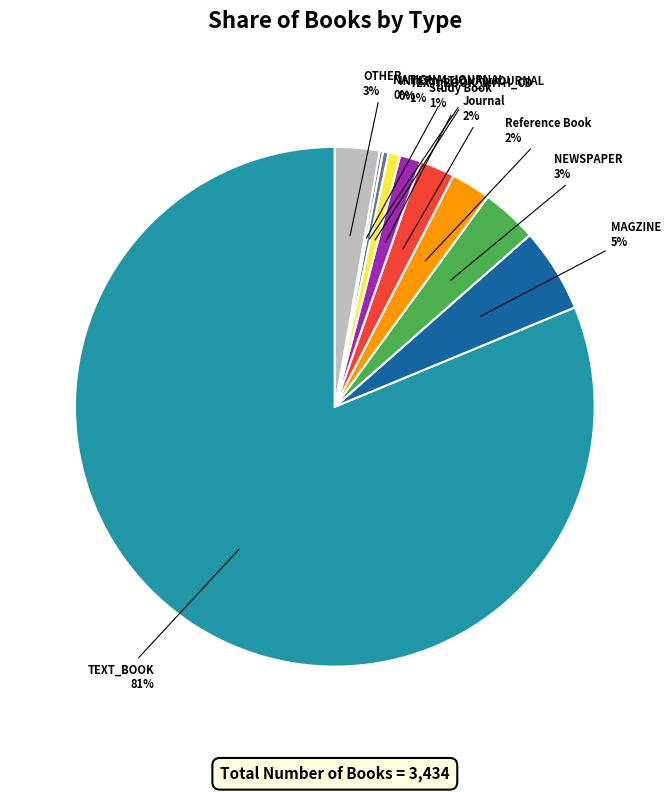

To the nearest percent, what is the average slice percentage?

10%